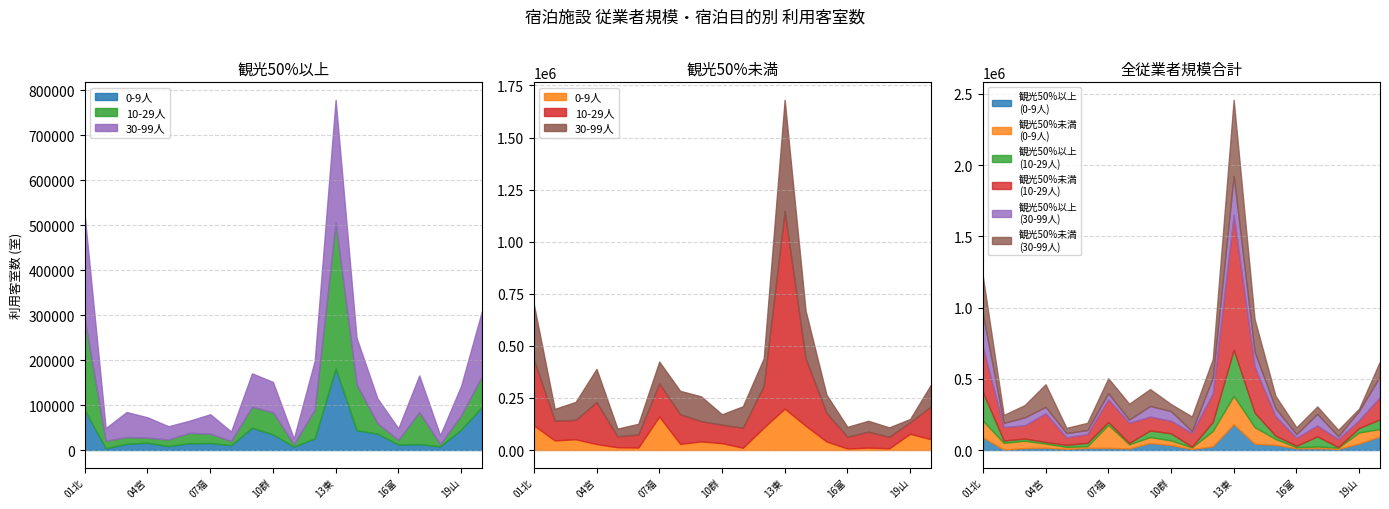

In 観光50%以上(30-99人), how many points are lower than both neighbors (excluding endpoints)?

6